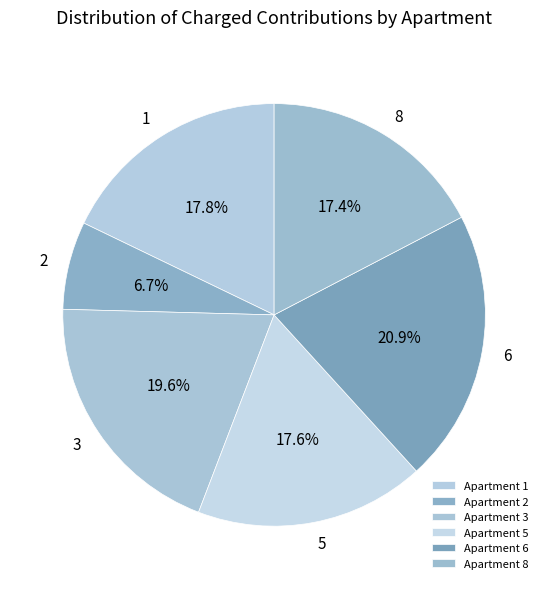

Which slice is the smallest?

Apartment 2